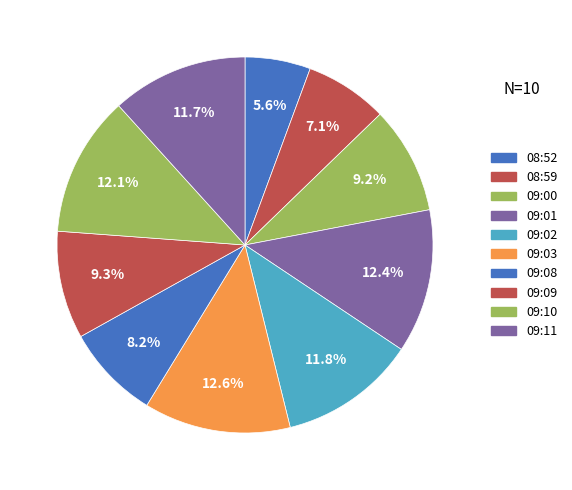

The 09:03 slice represents 2% of the pie. True or false?

False